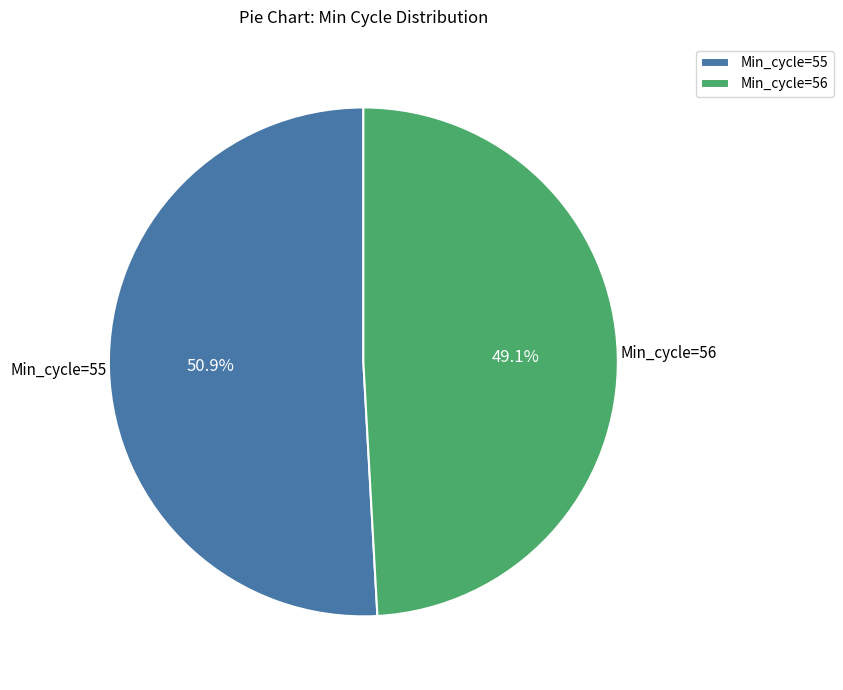

Is the sum of Min_cycle=56 and Min_cycle=55 greater than half?

Yes